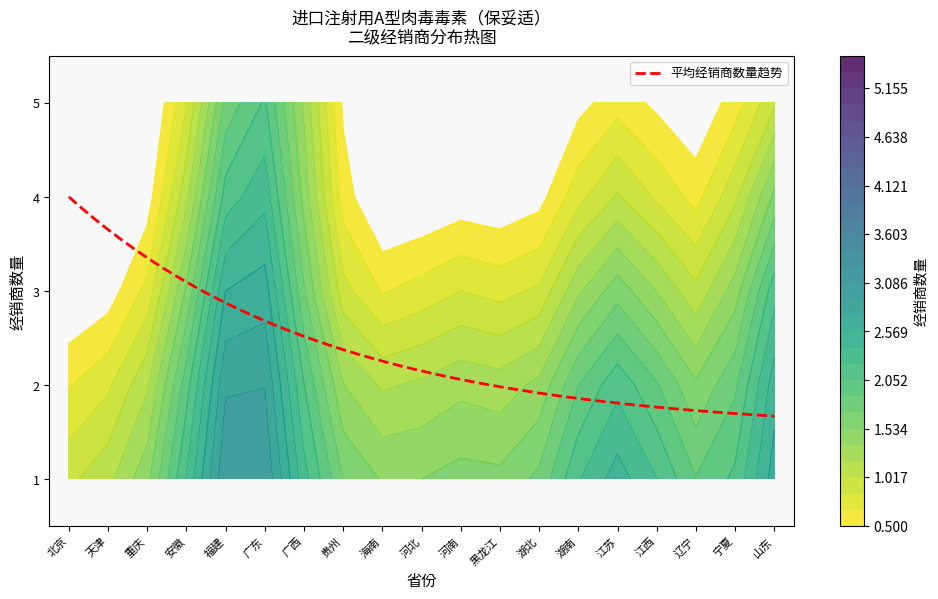

Reading right to left, extract all data points from this chart.

4	1	2	2	4	2	2	1	3	1	2	2	1	5	4	2	1	2	1